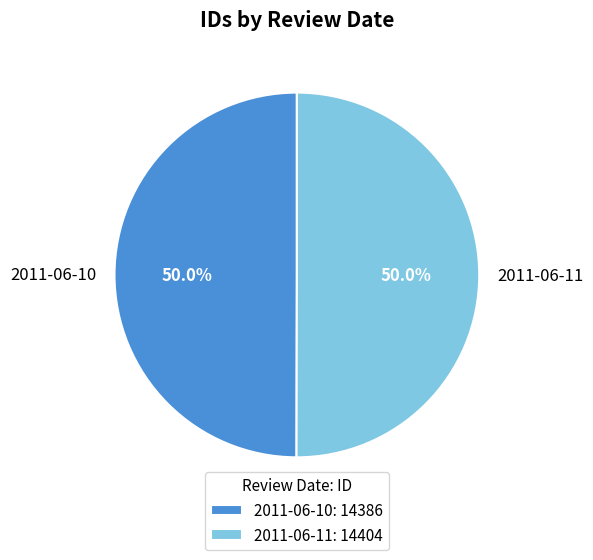

What is the total percentage of 2011-06-11 and 2011-06-10?

100.0%